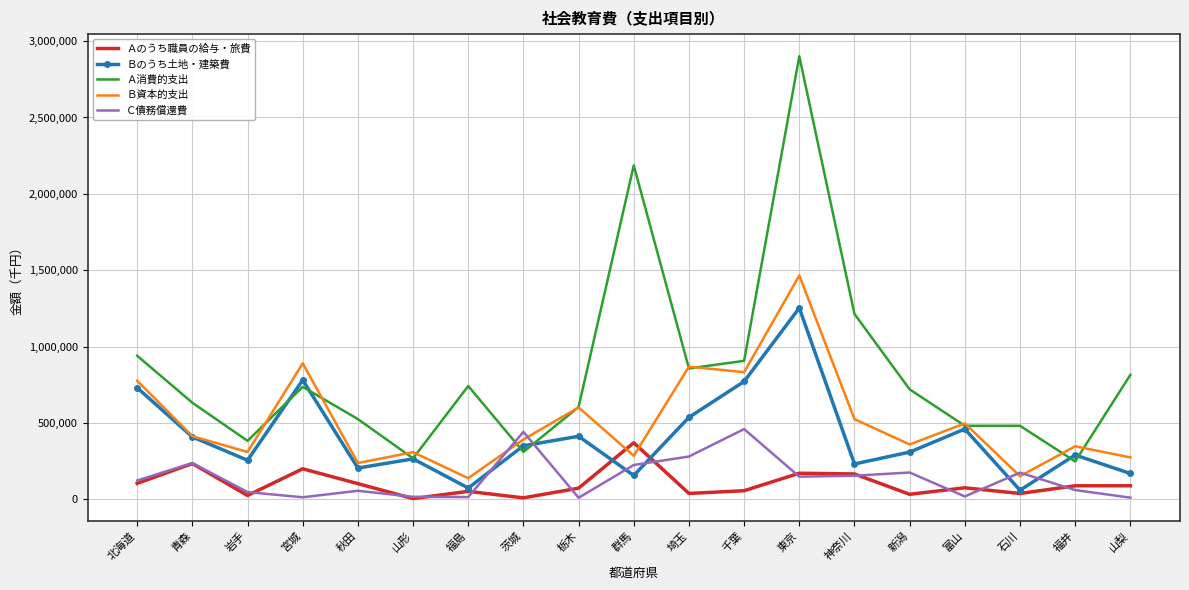

At which label is Ａ消費的支出 closest to 1574389?

神奈川